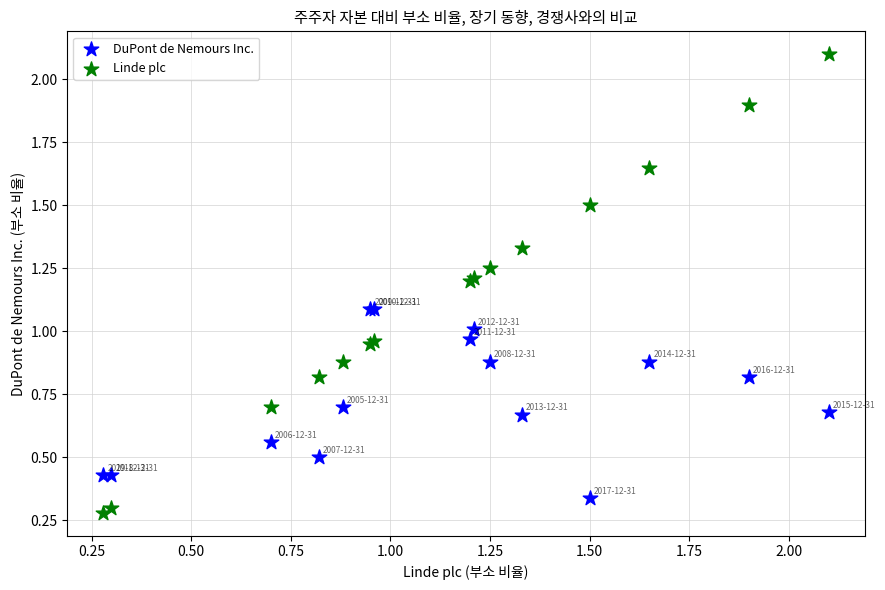

Which series has the largest Y range (max minus min)?

Linde plc